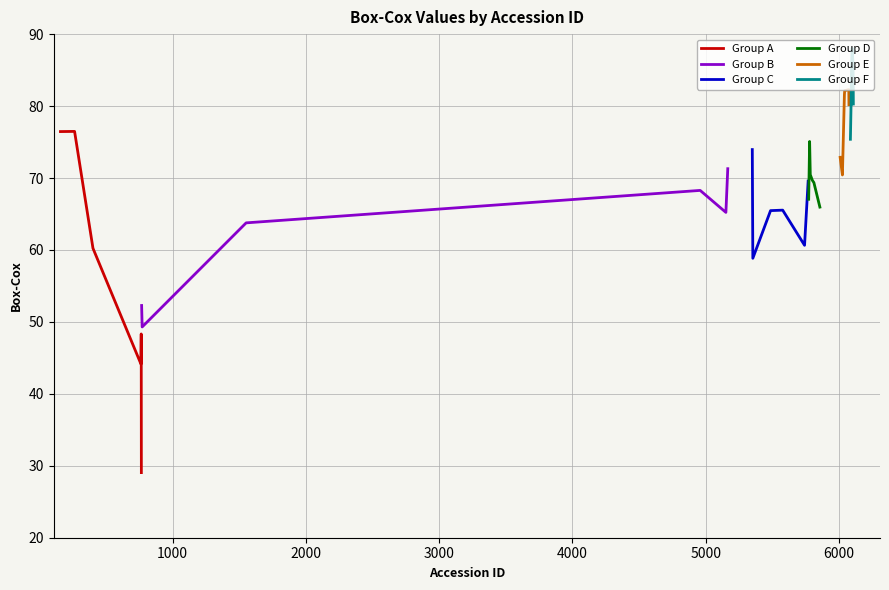

Is this an area chart (filled region under the line)?

No